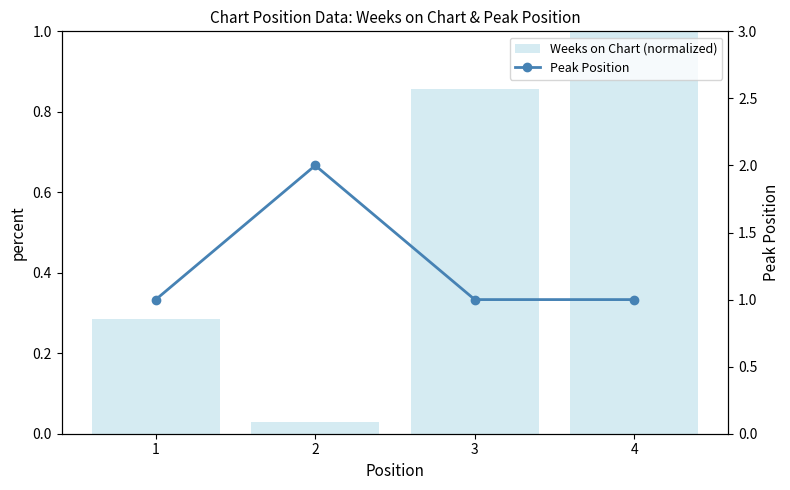

Between 2 and 3, which series saw the biggest shift?

Peak Position